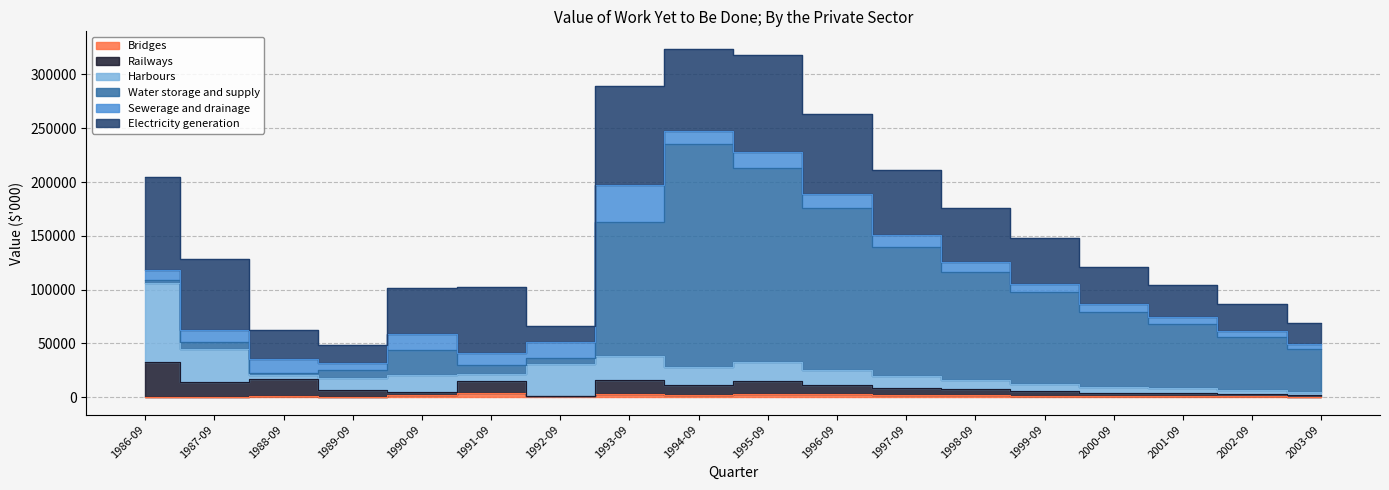

Reading left to right, list all the values displayed in this chart.

Bridges: 333	215	720	487	2049	3449	714	2710	1868	3000	2500	1800	2200	1500	900	1200	800	600
Railways: 32648	13972	15894	6112	2296	11666	278	13621	9619	12000	9000	7000	5000	4000	3000	2500	2000	1500
Harbours: 73074	30711	3585	11384	16339	6760	29798	21523	16631	18000	14000	11000	9000	7000	5500	4500	3500	2800
Water storage and supply: 2735	5912	2481	6998	22700	7760	5742	125094	207407	180000	150000	120000	100000	85000	70000	60000	50000	40000
Sewerage and drainage: 9279	11714	13076	6325	15771	10951	14399	33938	11584	15000	13000	11000	9500	8000	7000	6000	5000	4200
Electricity generation: 86600	65633	27038	17337	41976	62237	15281	92525	76762	90000	75000	60000	50000	42000	35000	30000	25000	20000